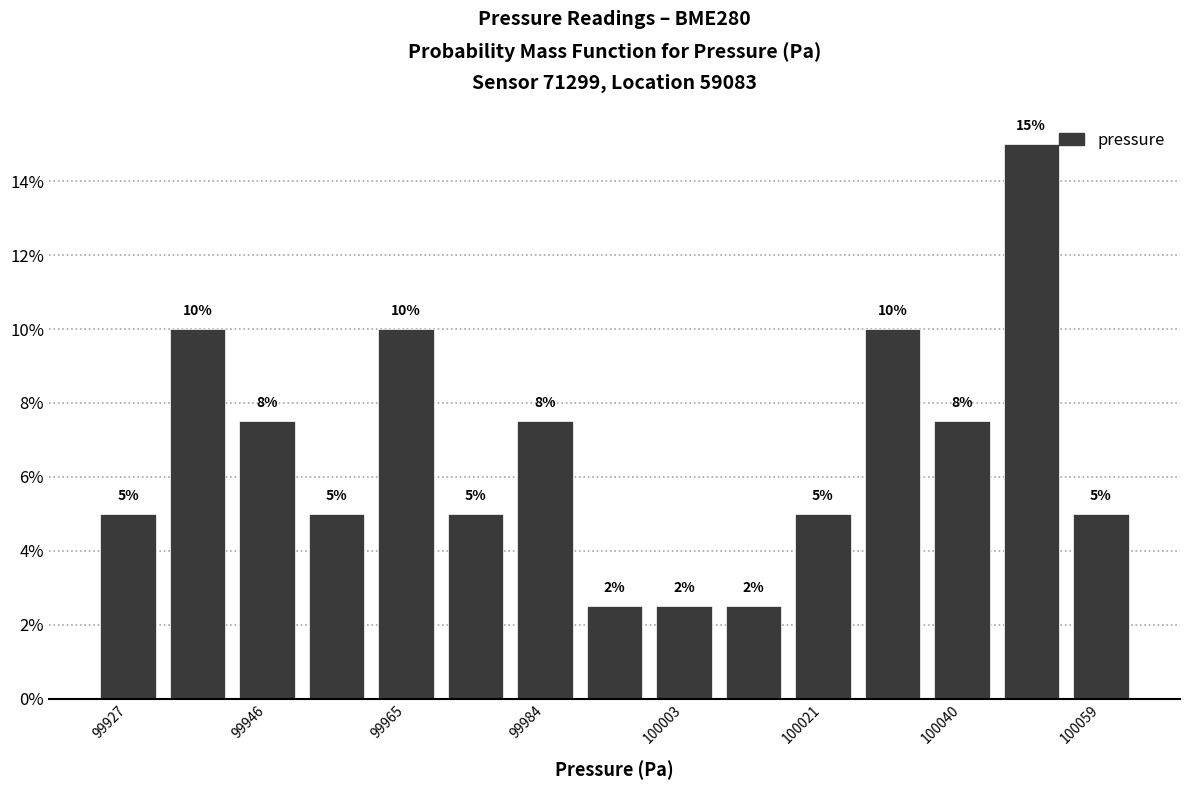

Over which range of the x-axis is the bar tallest?

100046 to 100054